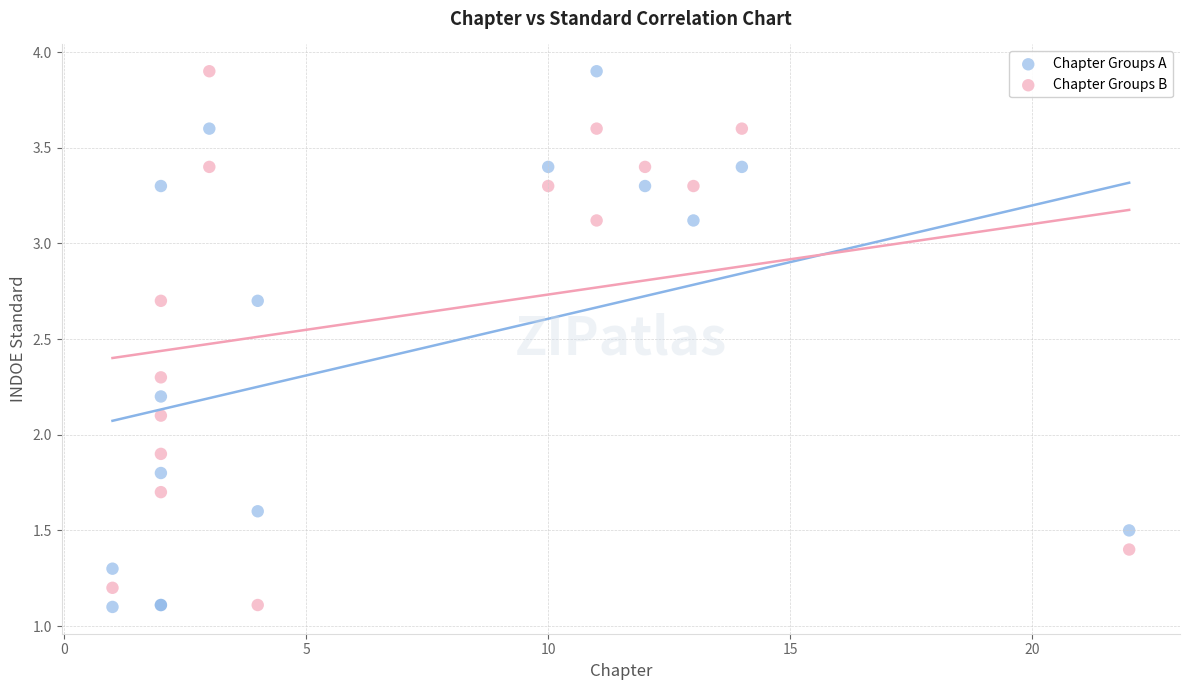

What are all the series names shown in the legend?

Chapter Groups A, Chapter Groups B